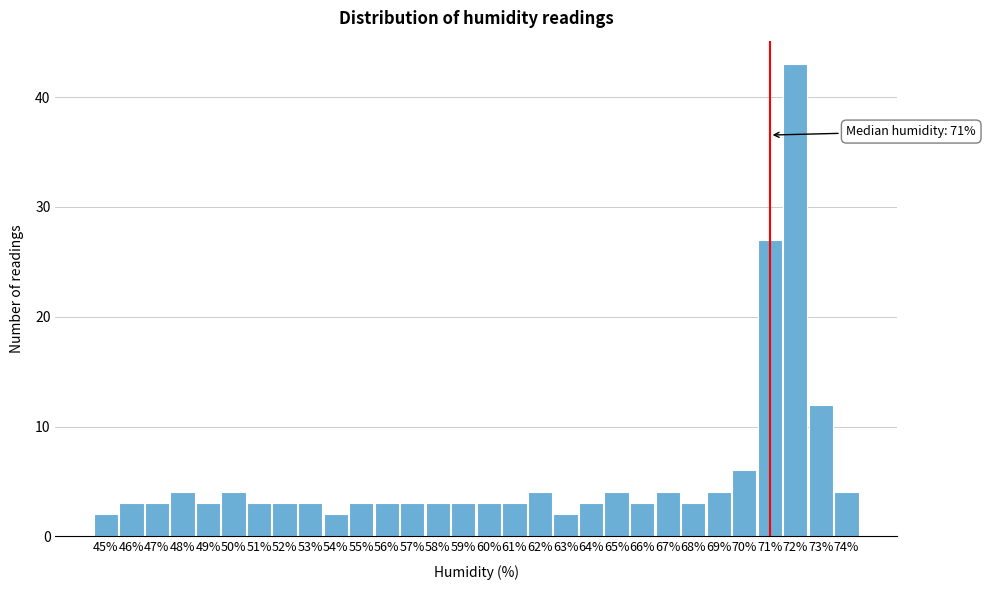

Over which range of the x-axis is the bar tallest?

71.5 to 72.5